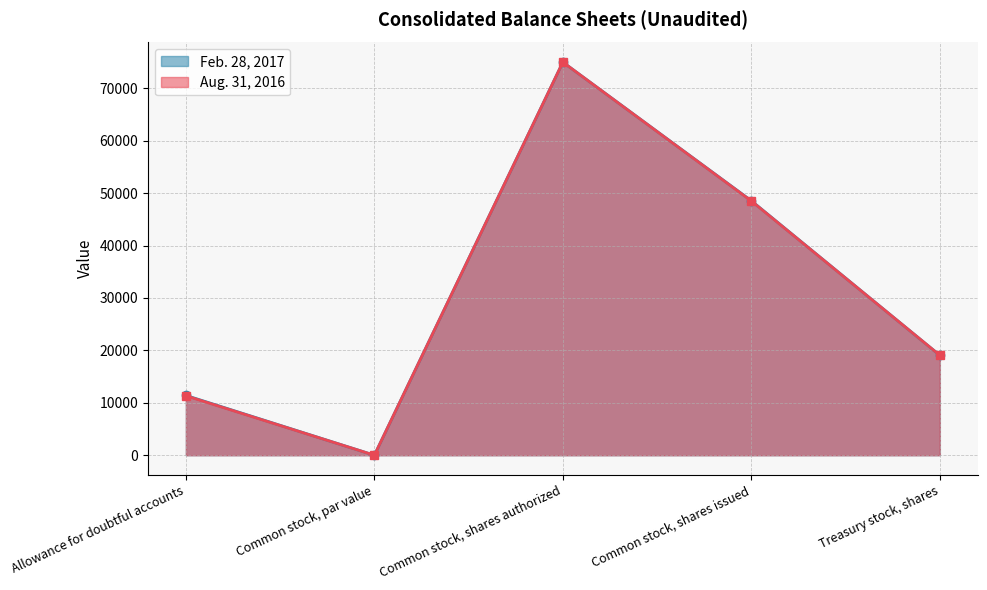

Between Common stock, par value and Common stock, shares issued, which series saw the biggest shift?

Feb. 28, 2017